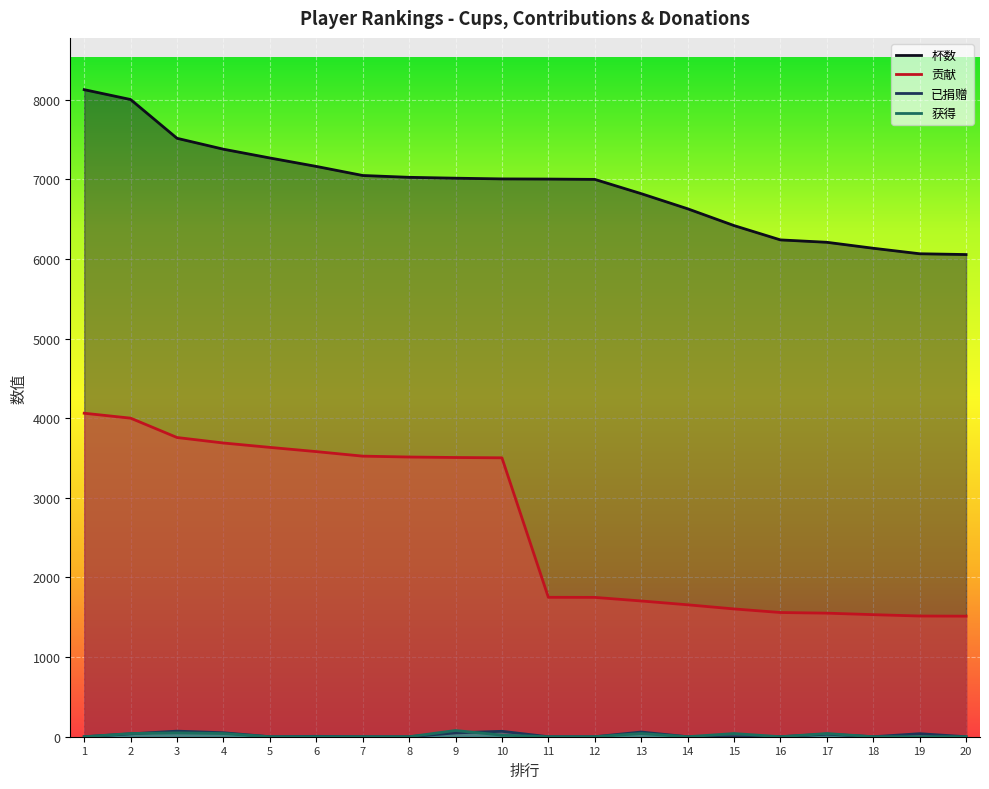

True or false: 已捐赠 has a value of 70 at 3.

True